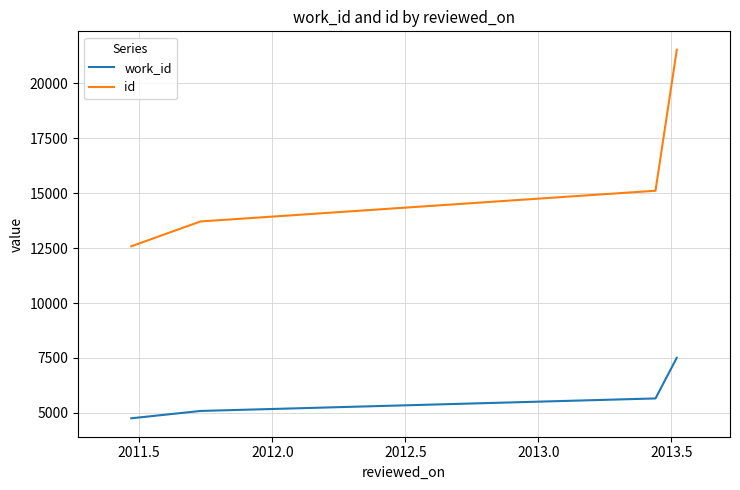

Does the chart have visible grid lines?

Yes